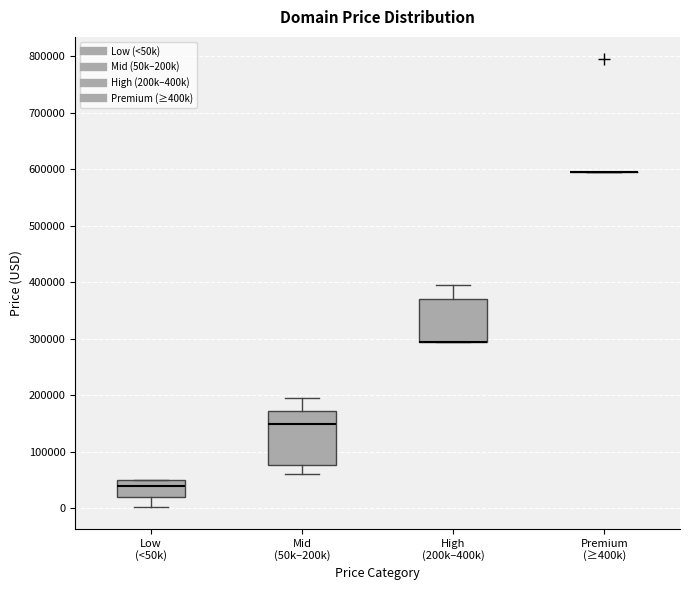

Comparing the boxes themselves (not the whiskers), which one is the tallest?

Mid (50k–200k)